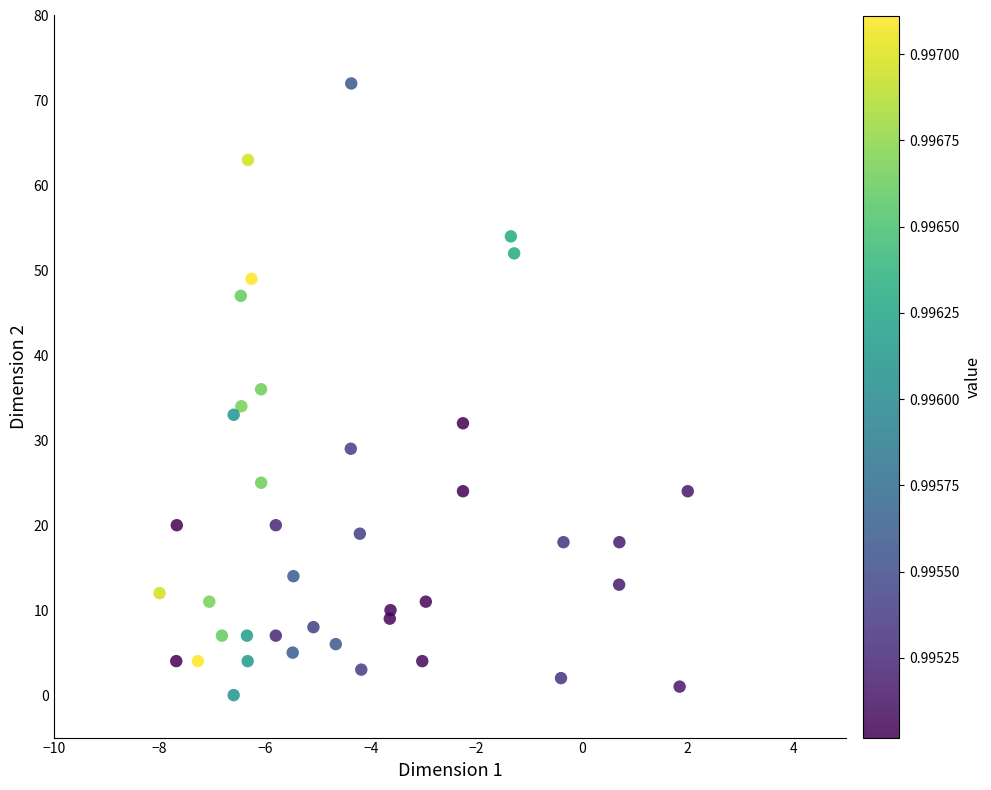

What is the range of Y values (max minus min)?

72